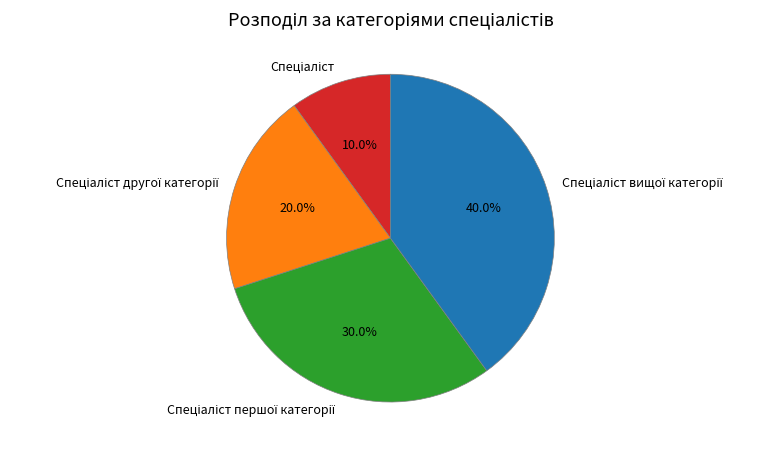

Is there a majority slice in this chart?

No